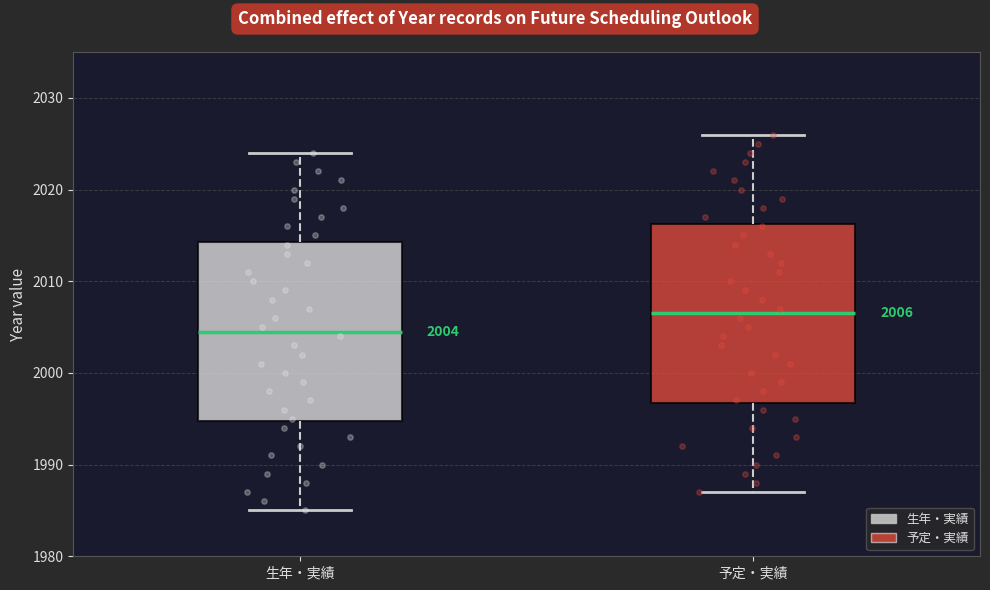

Which box's median line is the highest?

予定・実績